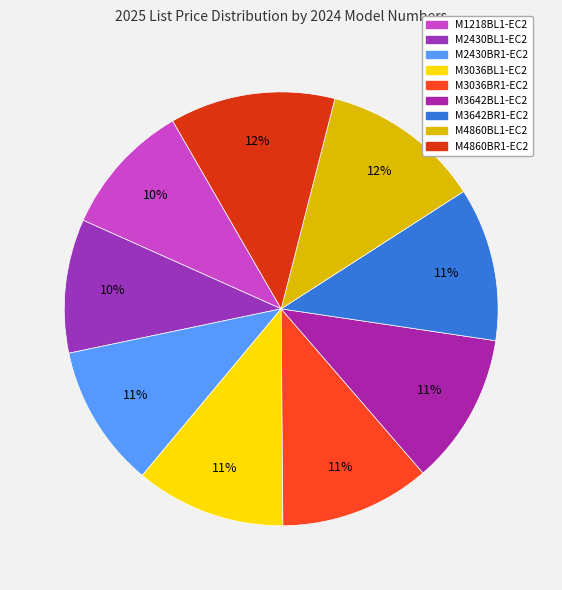

To the nearest percent, what percentage of the pie is M1218BL1-EC2?

10%